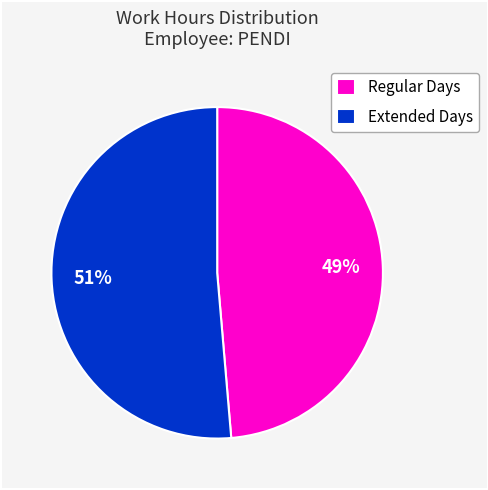

Between Regular Days and Extended Days, which is larger?

Extended Days